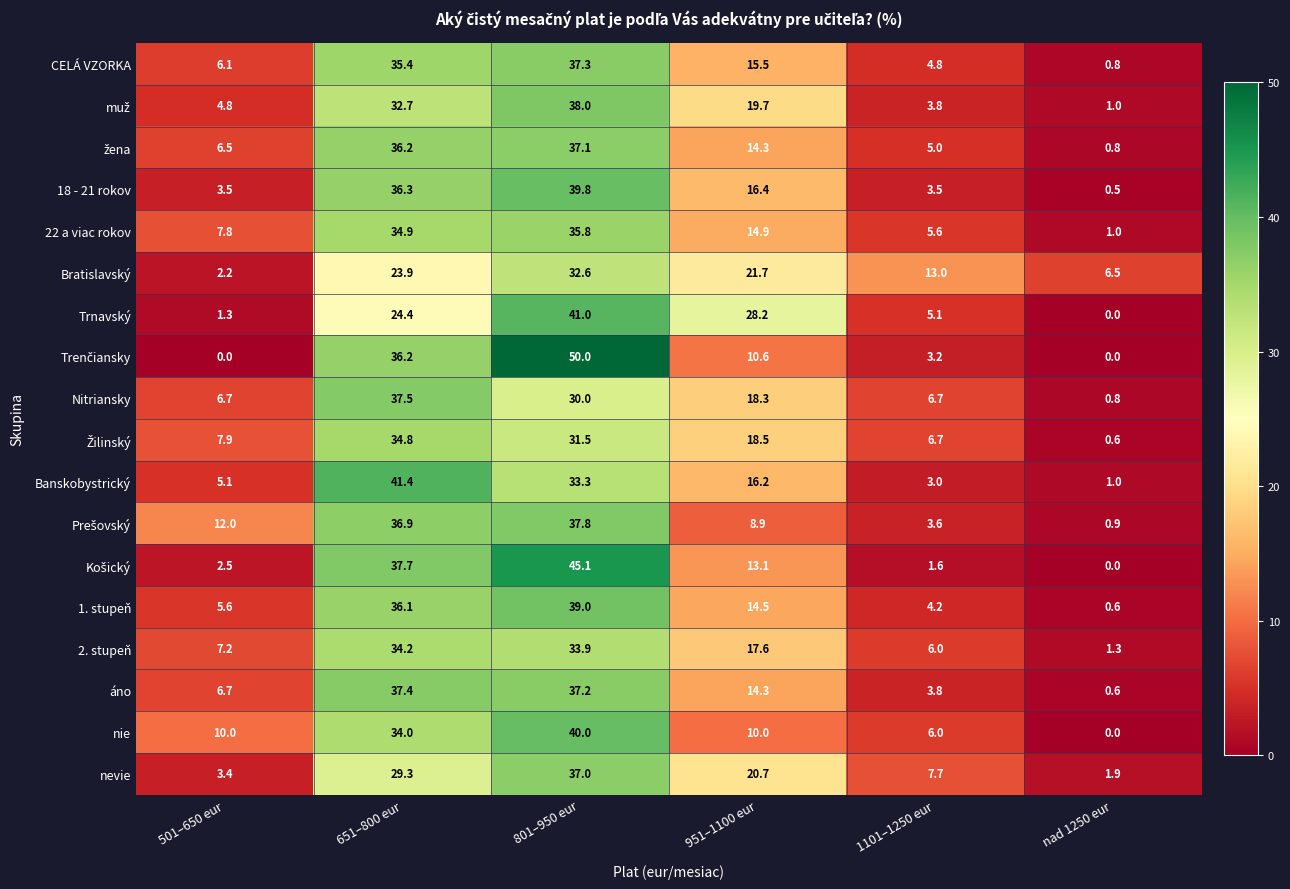

Which series changed the most between 651–800 eur and 1101–1250 eur?

Banskobystrický